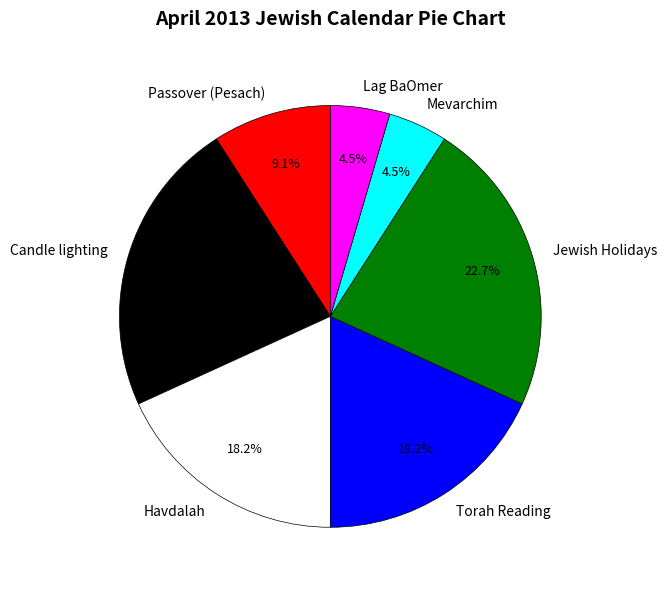

Does Havdalah account for over 50% of the chart?

No